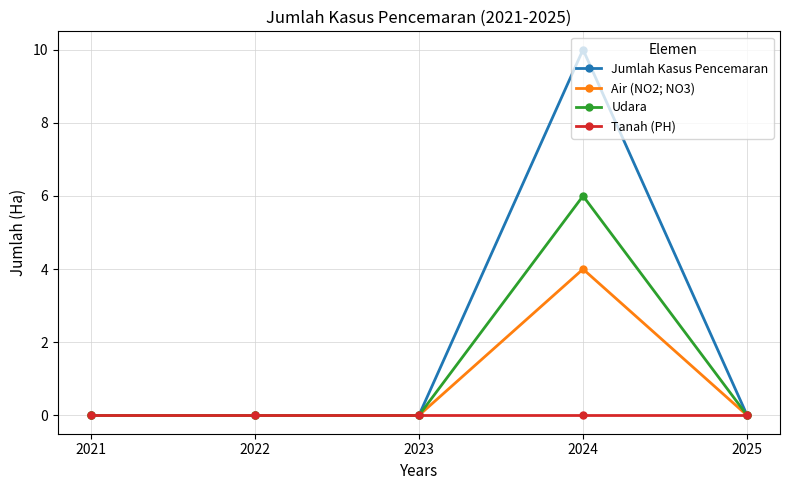

The Udara series shows 0 at 2025. True or false?

True